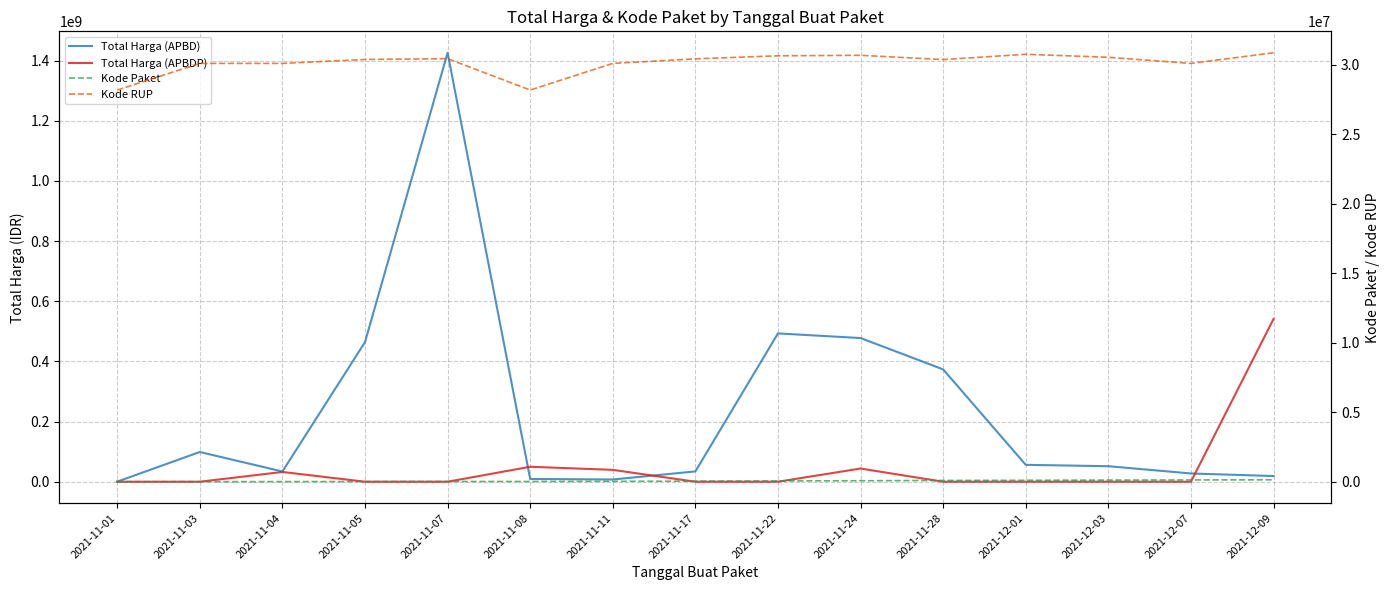

True or false: Total Harga (APBD) has a value of 108223 at 2021-11-01.

False